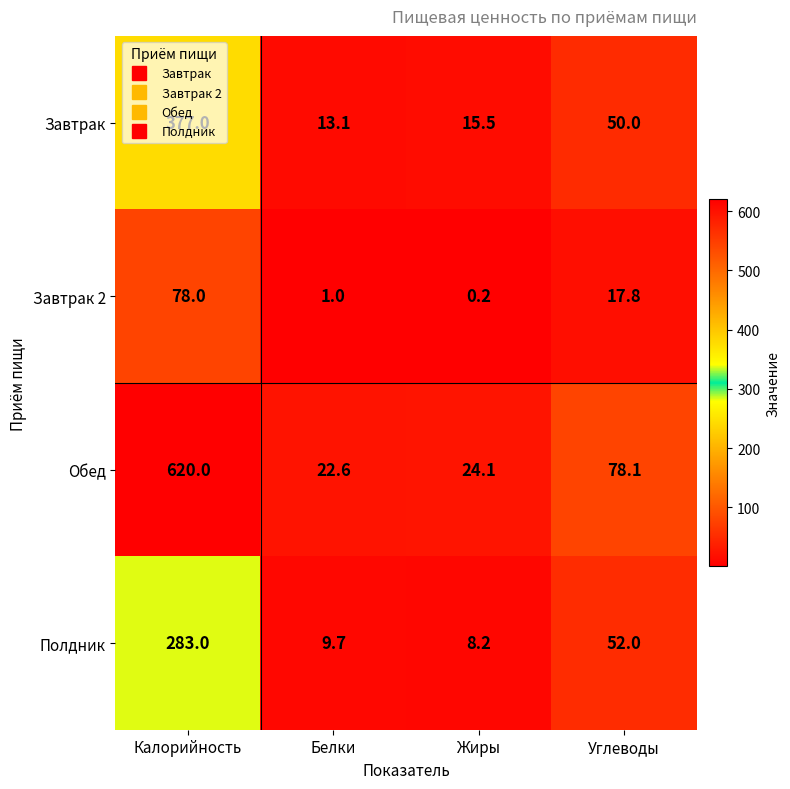

How many data points in Завтрак are less than 50?

2